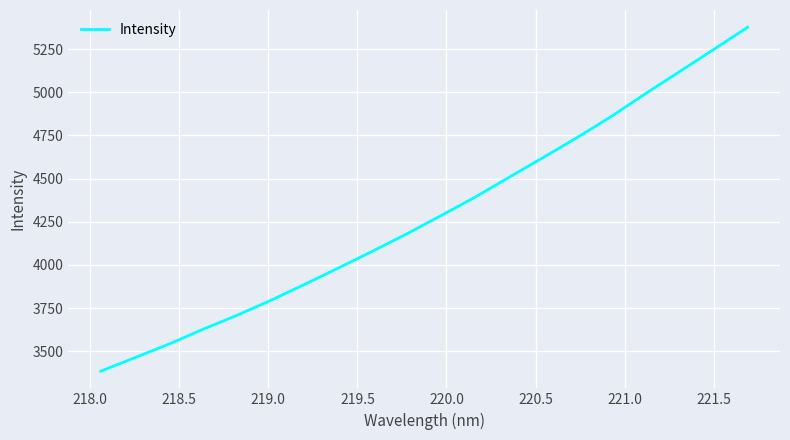

What is the minimum value shown in the chart?

3384.9